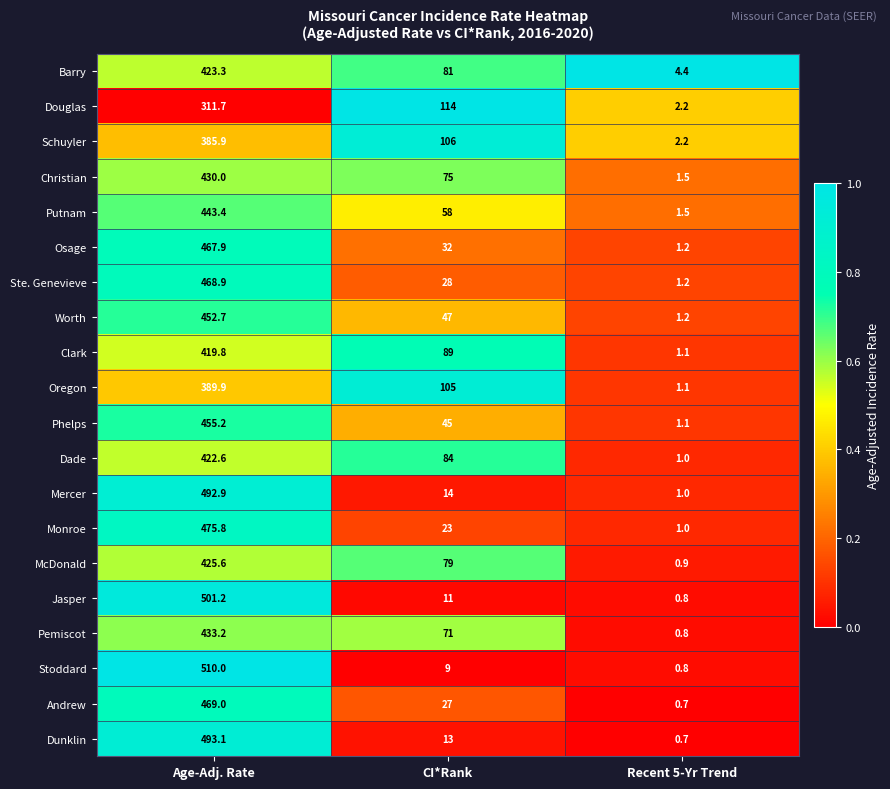

What is the highest value of the Worth series?

452.7